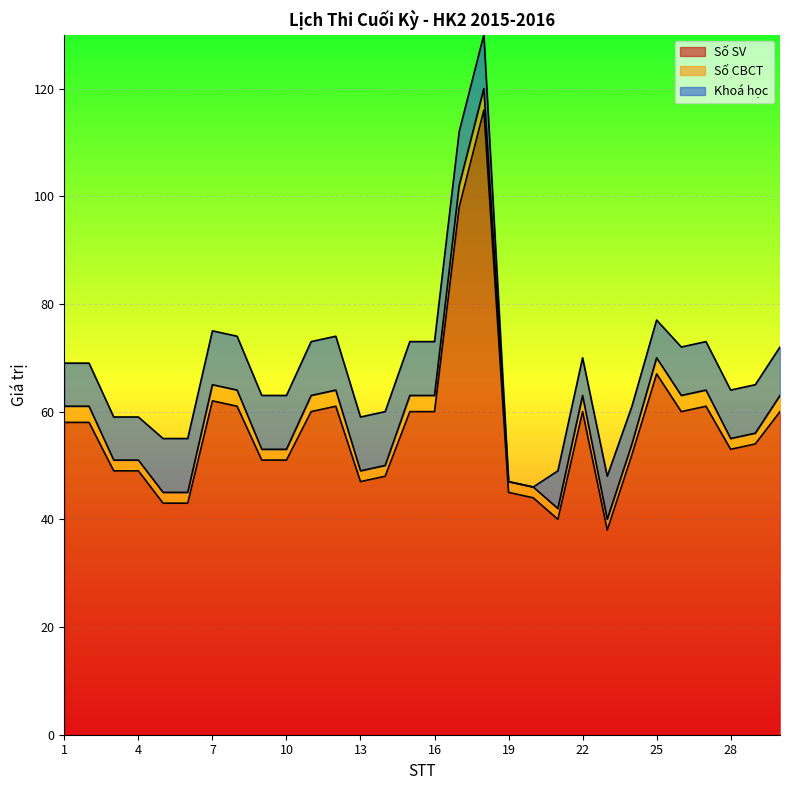

Rank the series by their maximum value, from highest to lowest.

Số SV, Khoá học, Số CBCT